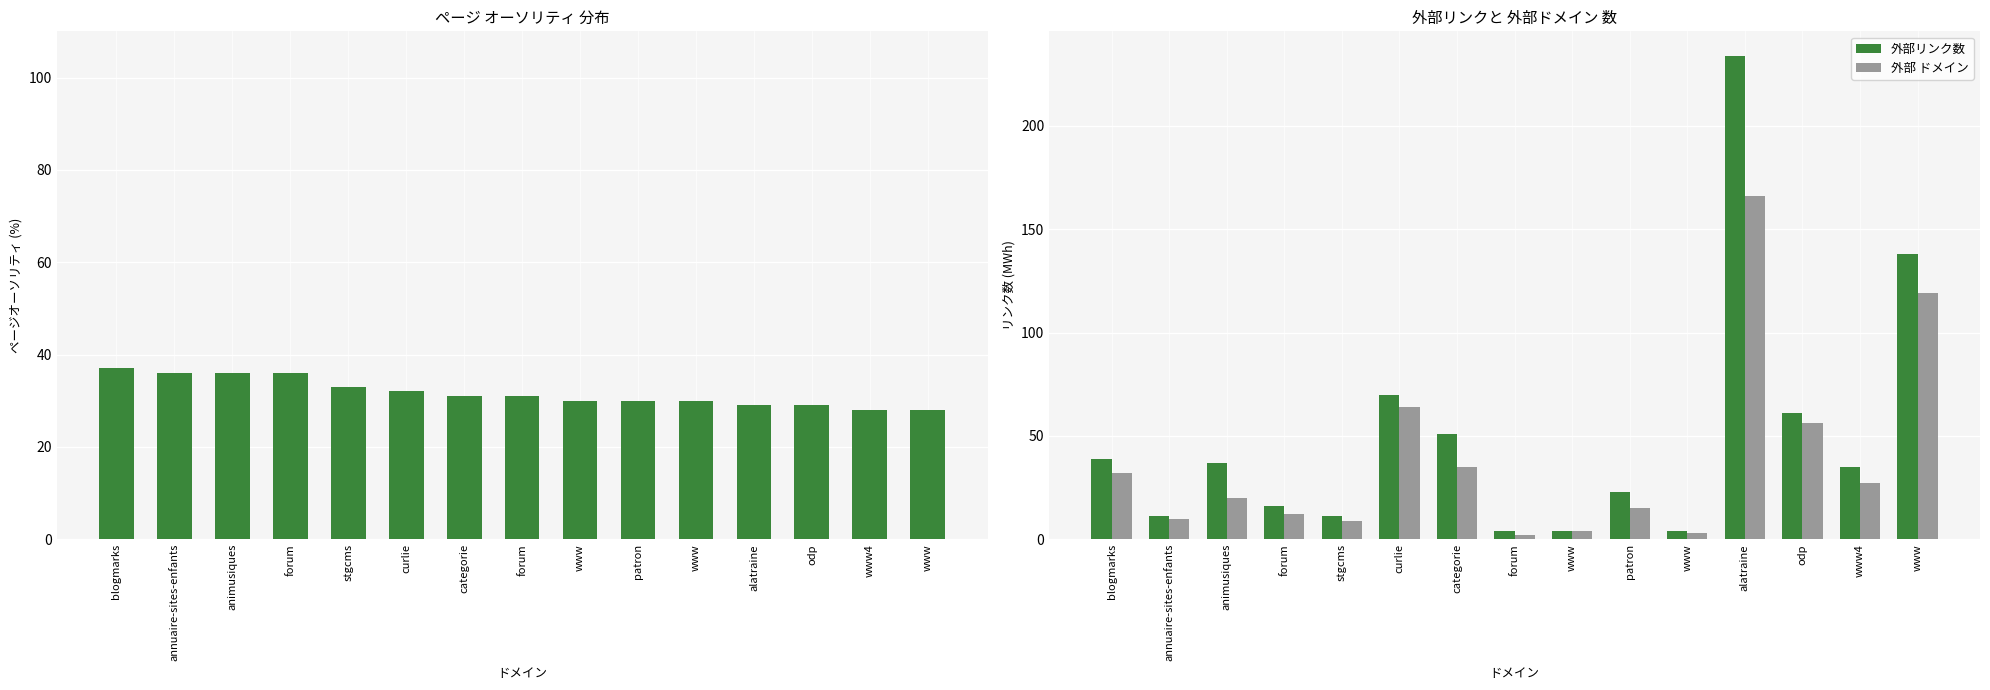

How many PA values are between 29 and 36?

12